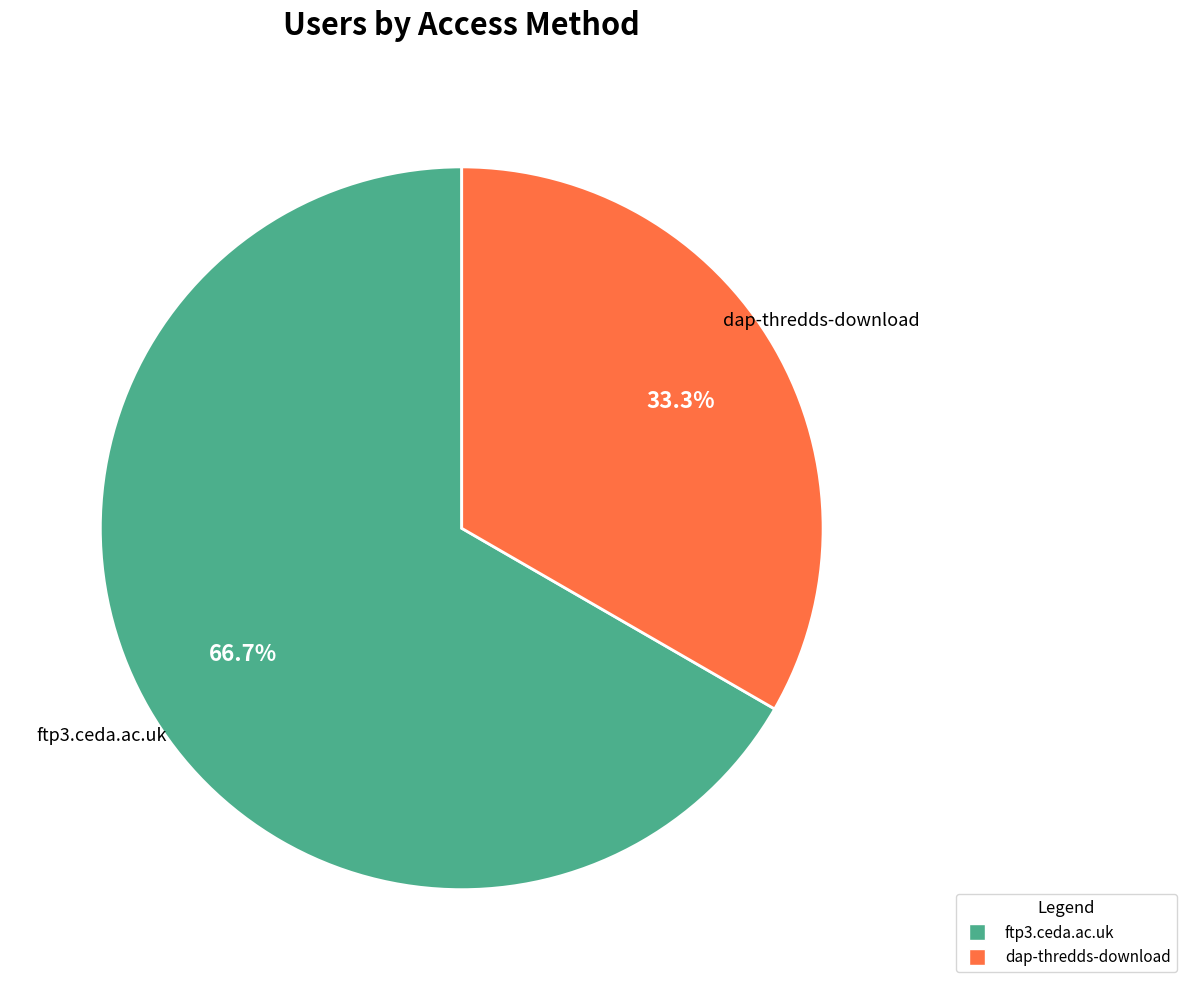

How much of the chart is everything except ftp3.ceda.ac.uk?

33.3%